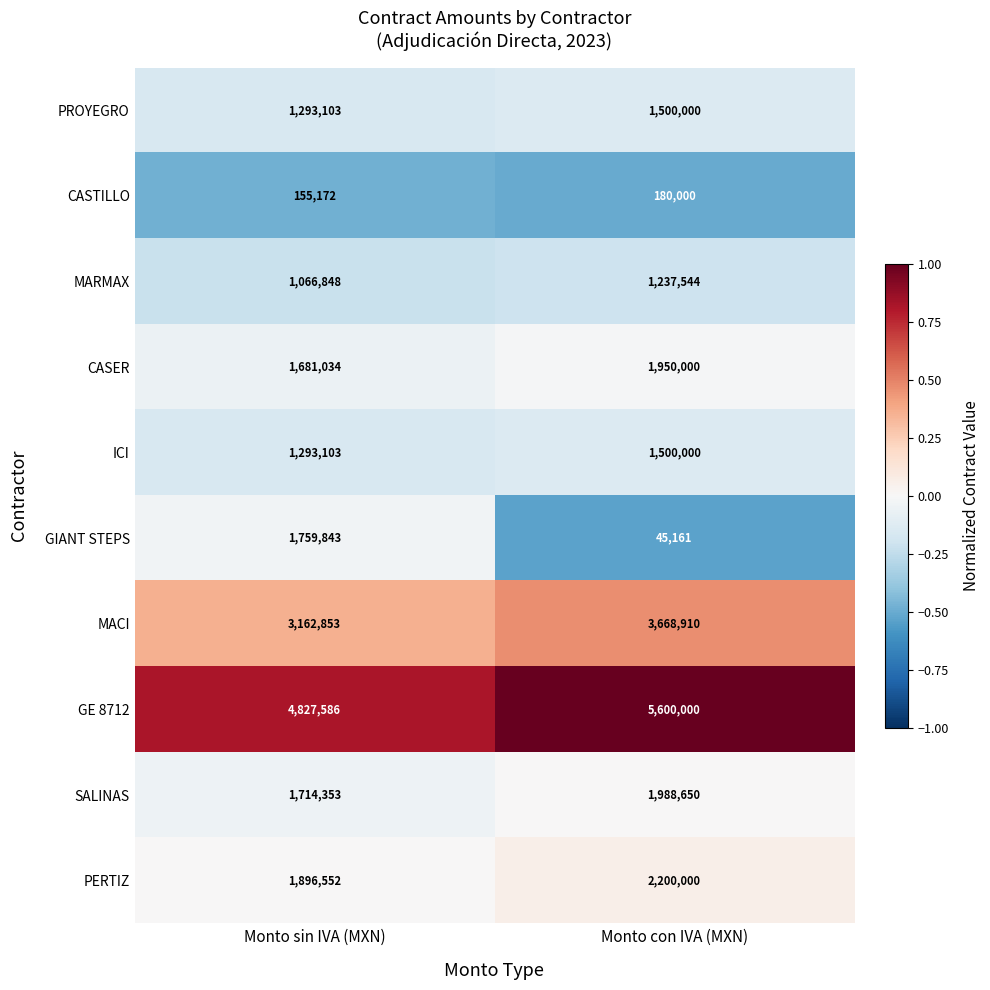

Reading left to right, transcribe all the data shown in this chart.

PROYEGRO: 1293103	1500000
CASTILLO: 155172	180000
MARMAX: 1066848	1237544
CASER: 1681034	1950000
ICI: 1293103	1500000
GIANT STEPS: 1759843	45161
MACI: 3162853	3668910
GE 8712: 4827586	5600000
SALINAS: 1714353	1988650
PERTIZ: 1896552	2200000